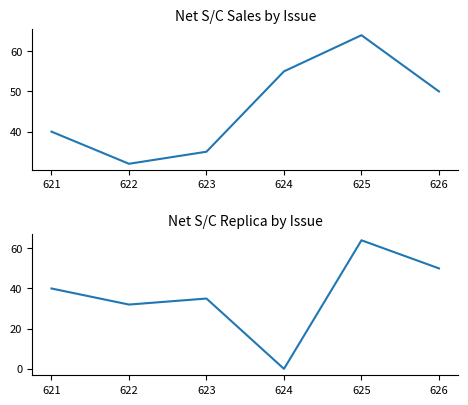

The value of Net S/C Sales at 621 is 40. True or false?

True